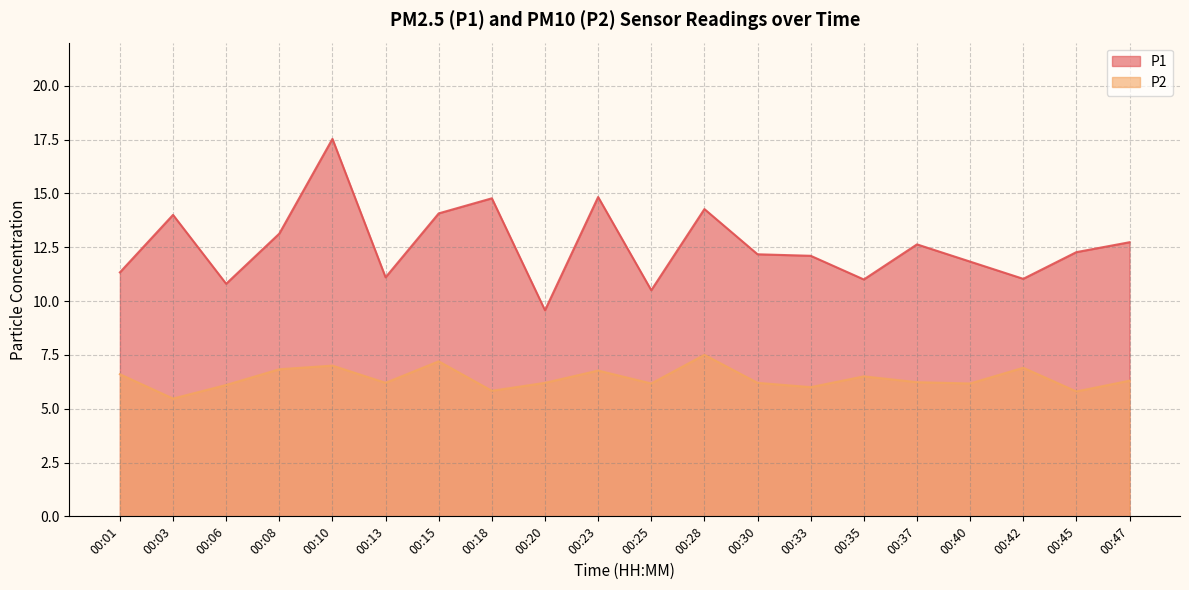

True or false: P1 and P2 intersect in this chart.

False